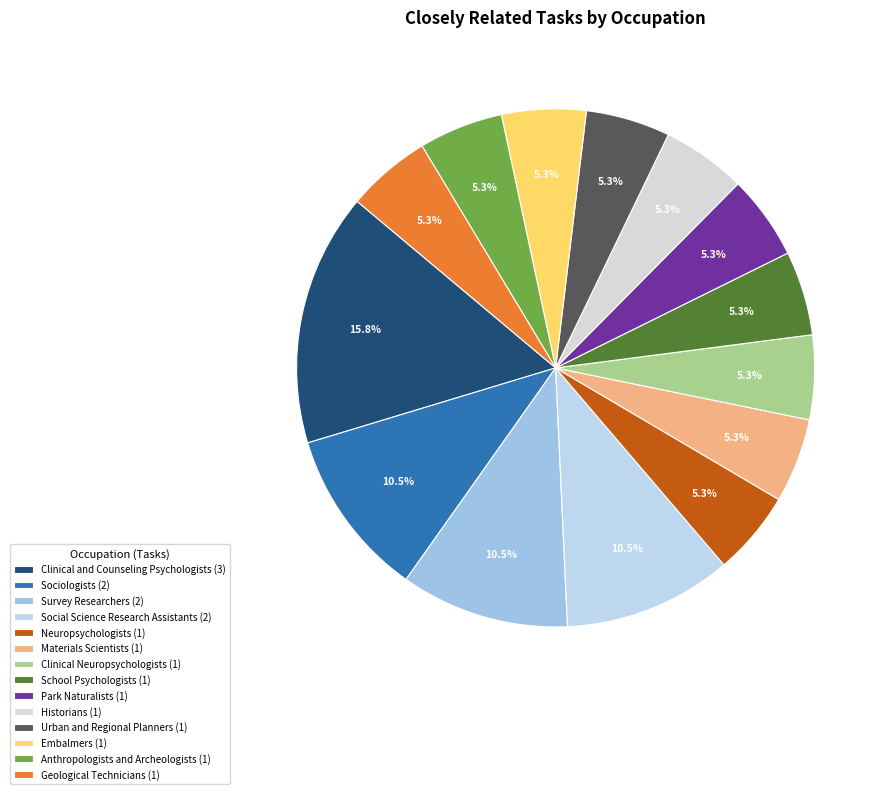

Which category has the biggest portion of the pie?

Clinical and Counseling Psychologists